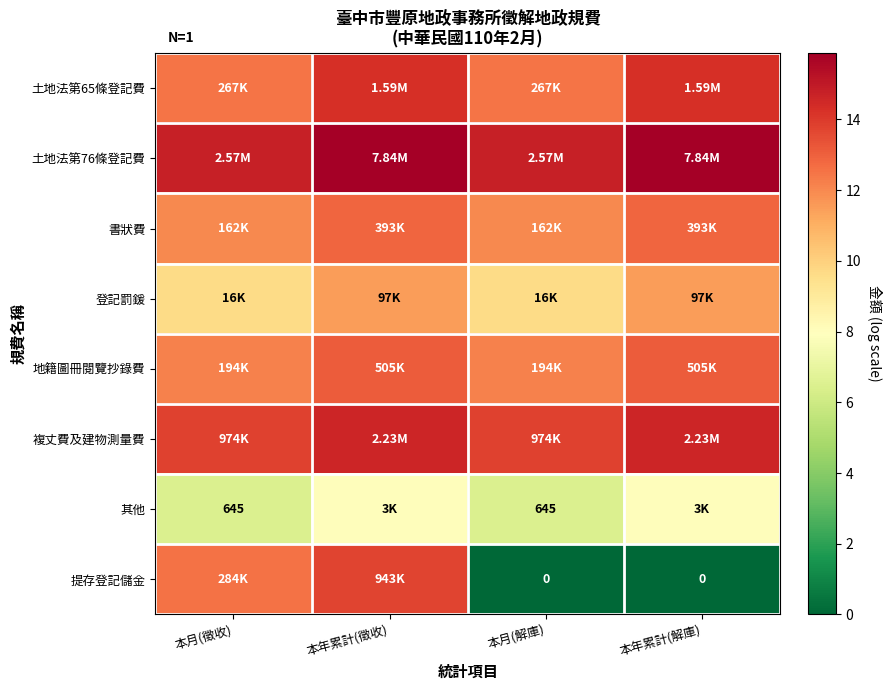

Is it true that 土地法第76條登記費 equals 15.9 at 本年累計(解庫)?

True